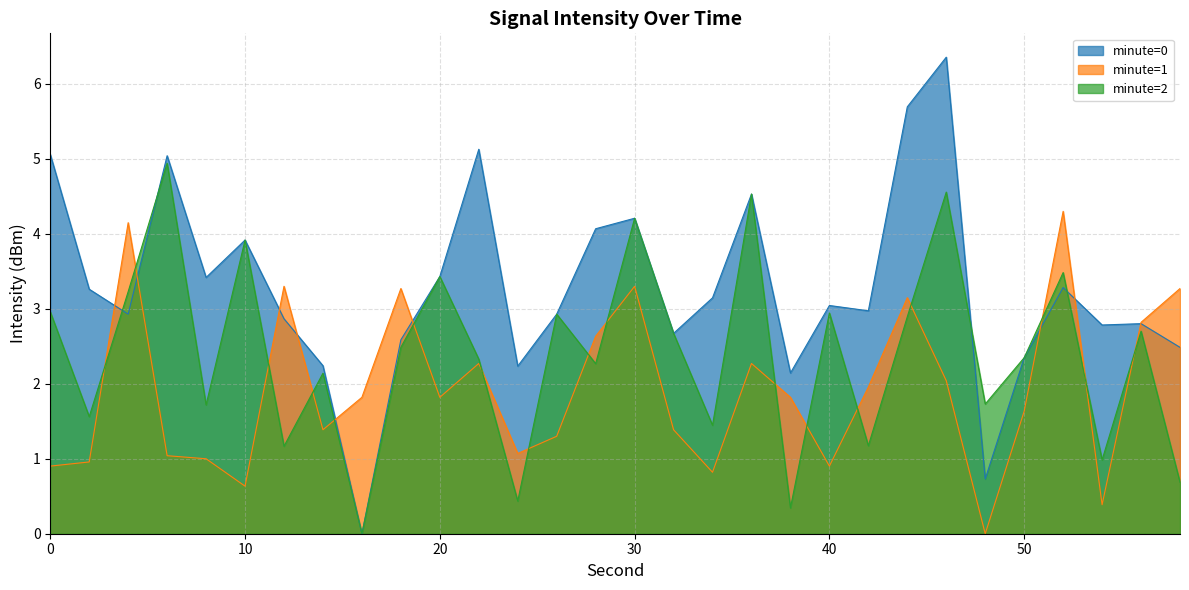

After their last crossing, which series has the higher values: minute=1 or minute=0?

minute=1